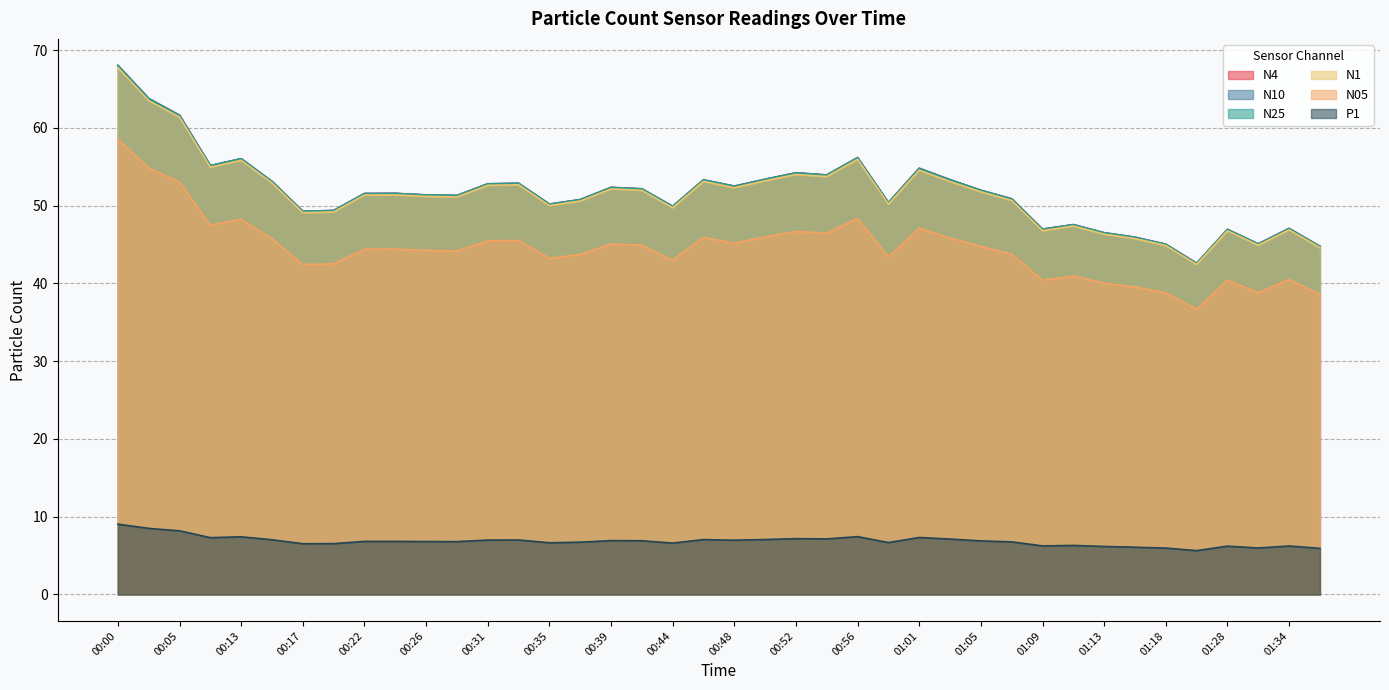

What is the difference between the highest and lowest values at 00:13?

48.6